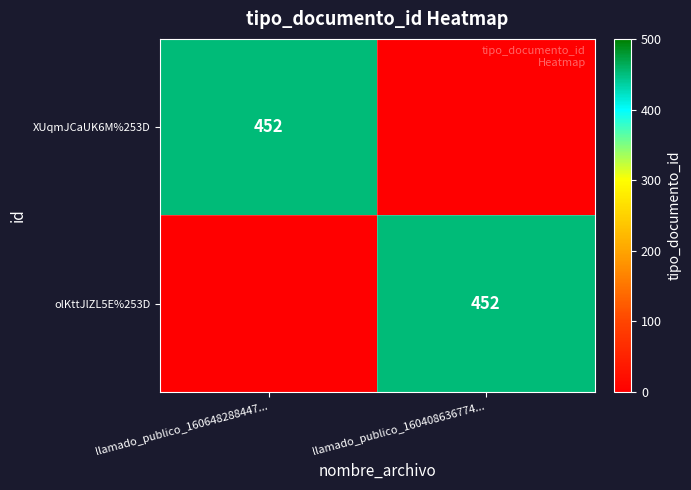

The olKttJlZL5E%253D series shows 452 at llamado_publico_160408636774.... True or false?

True